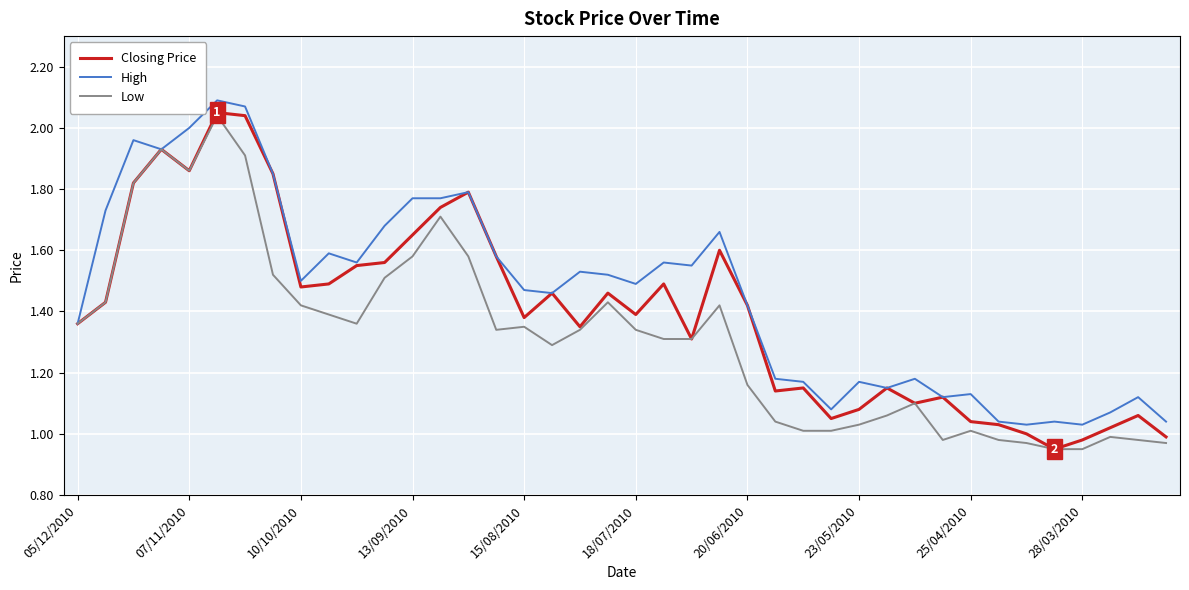

Rank the series by their average value, from lowest to highest.

Low, Closing Price, High